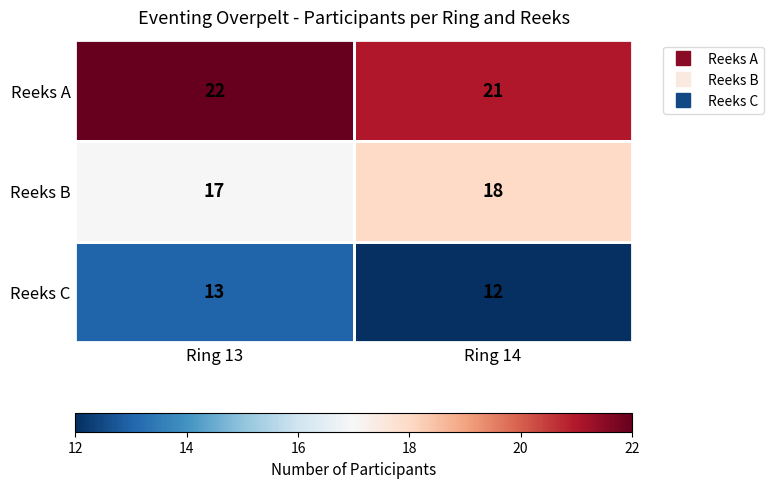

List the series in order of their overall mean, lowest first.

Reeks C, Reeks B, Reeks A